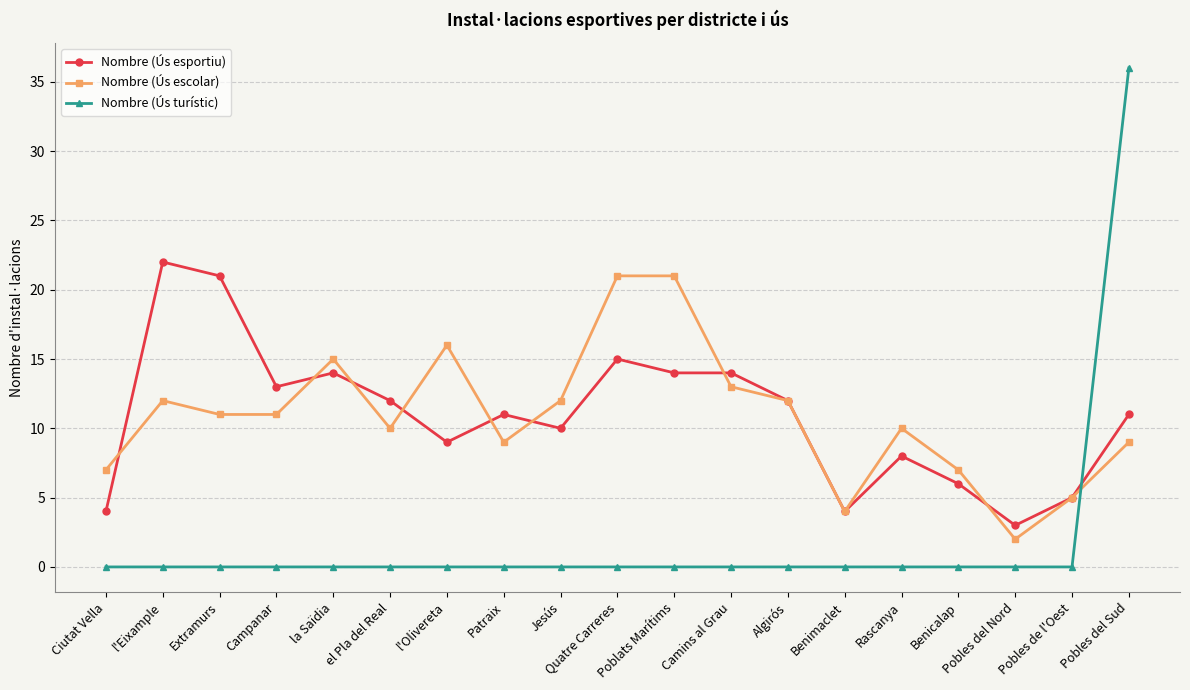

True or false: Nombre (Ús esportiu) and Nombre (Ús turístic) cross at least once.

True